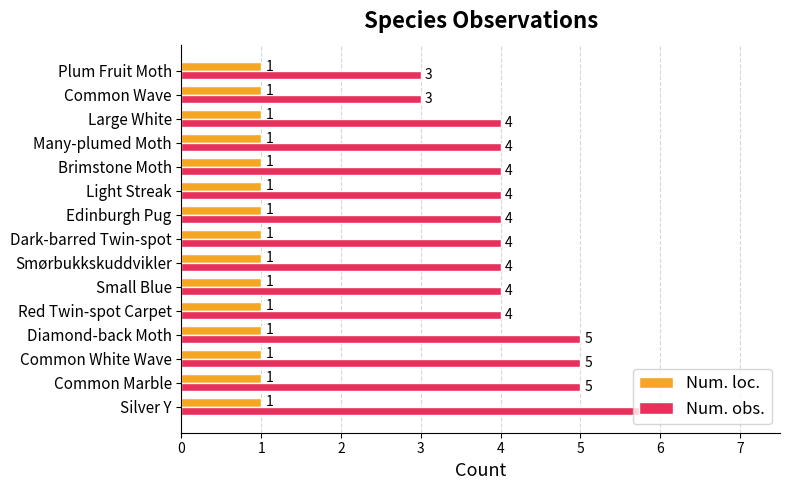

What is the average value of the Num. obs. series?

4